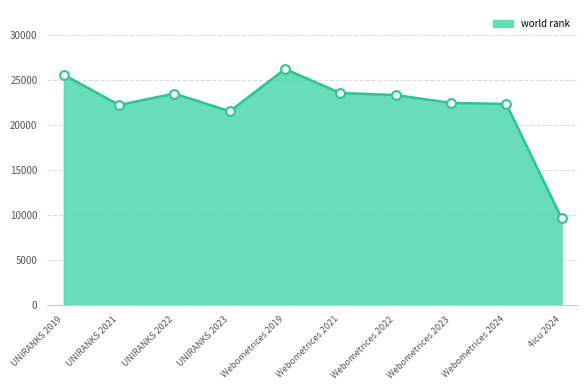

What is the smallest value displayed?

9636